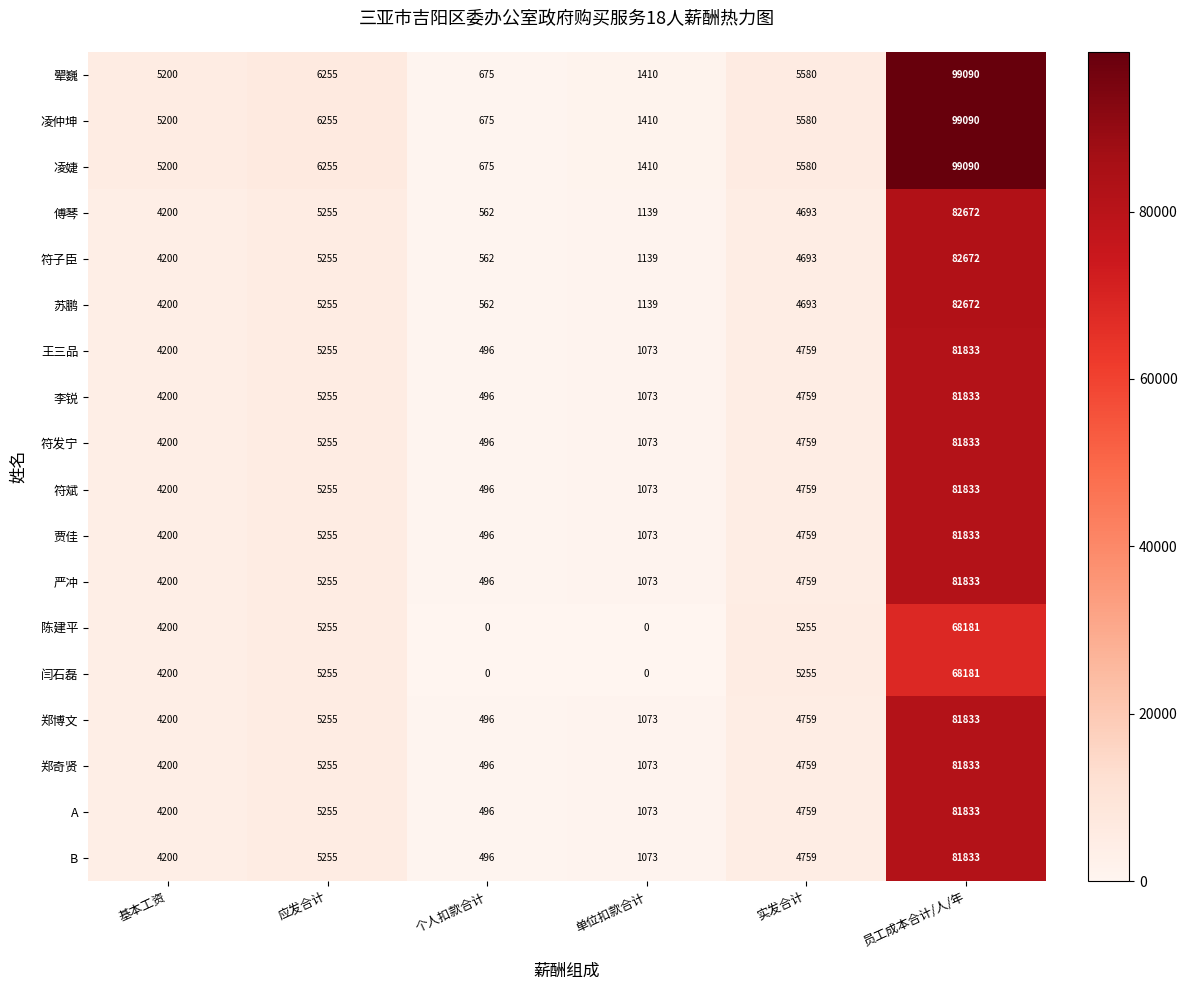

The value of 陈建平 at 应发合计 is 1750. True or false?

False